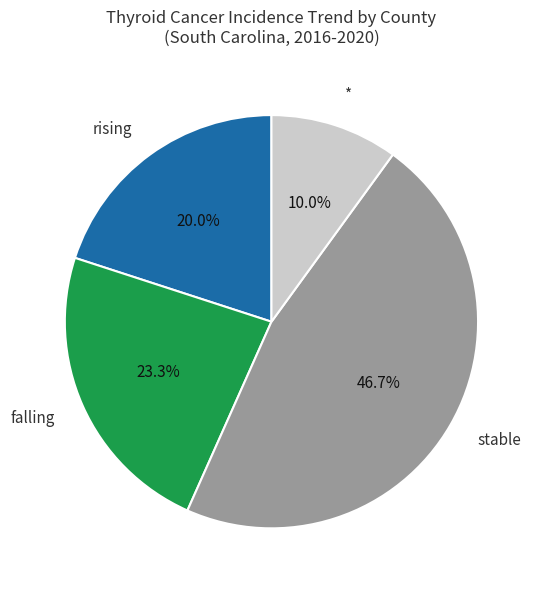

What portion of the pie excludes stable?

53.3%